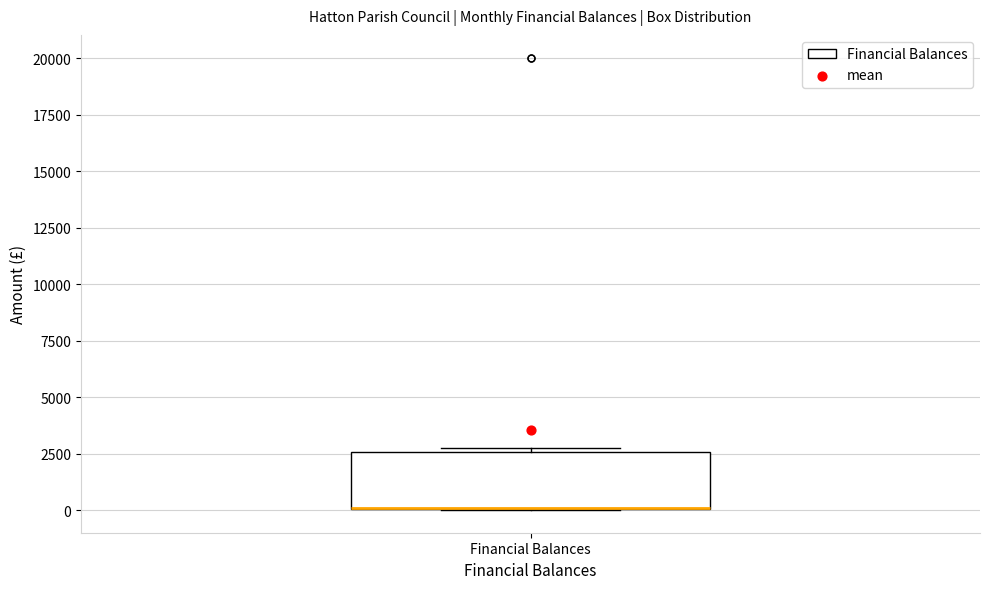

Where is the lower edge of the box for Financial Balances on the y-axis? The values are not printed on the chart, so give them approximately, as read against the axis.

0